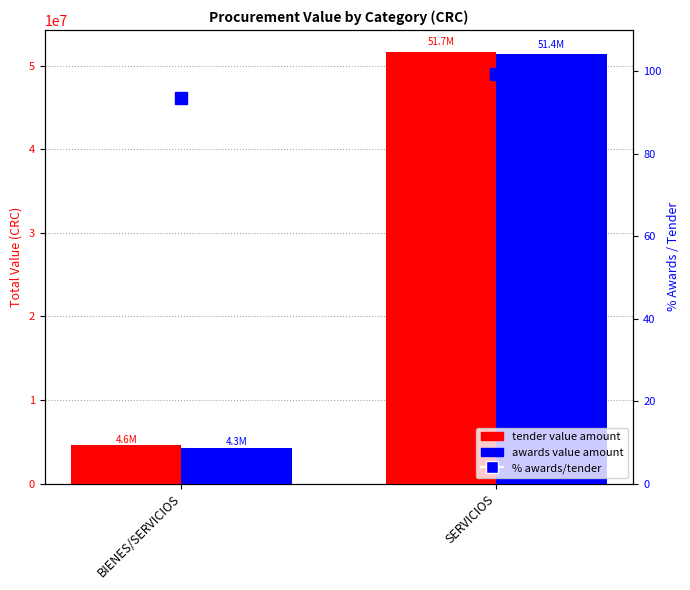

True or false: % awards/tender has a value of 99.4 at SERVICIOS.

True